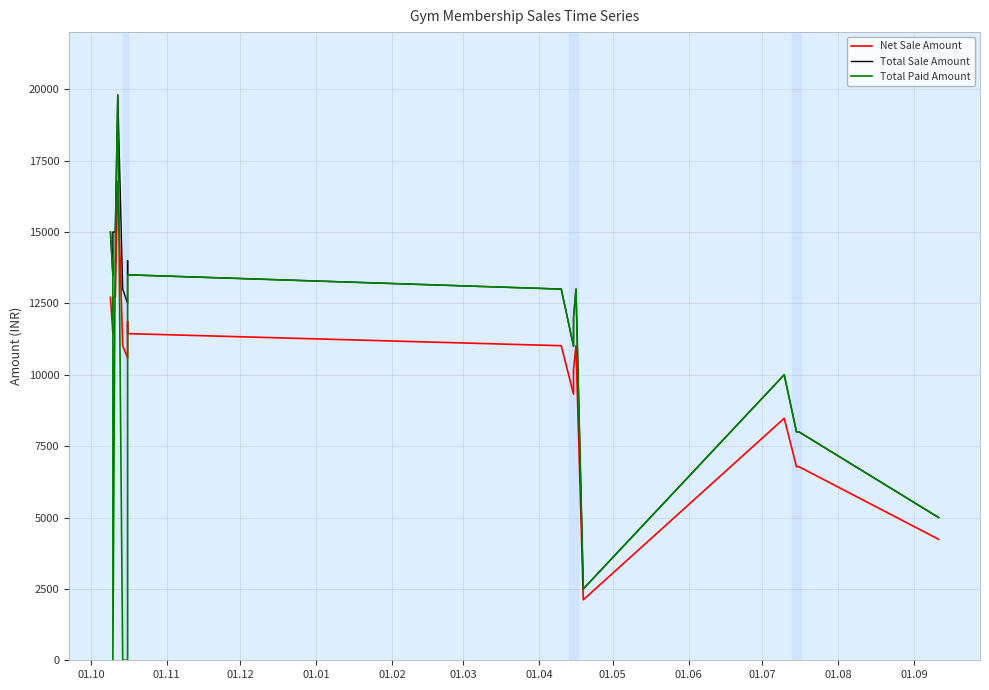

True or false: Net Sale Amount and Total Paid Amount cross at least once.

True